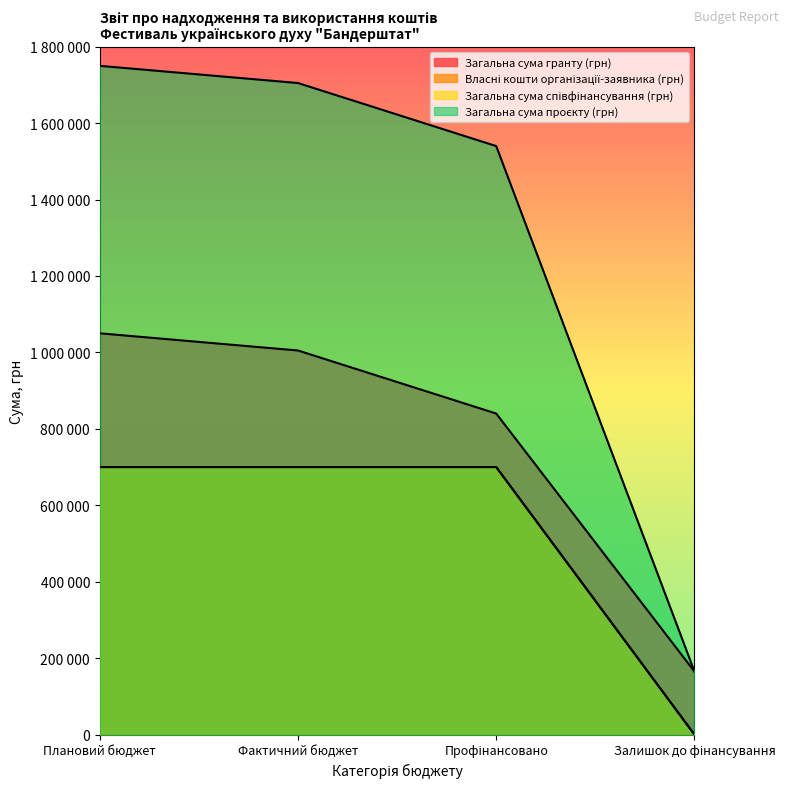

What is the label of the 3rd point from the left?

Профінансовано